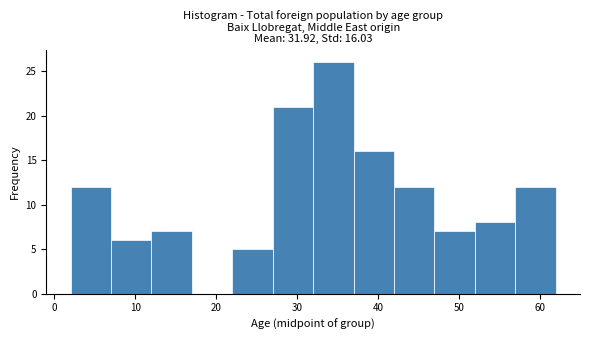

Over which range of the x-axis is the bar tallest?

32 to 37